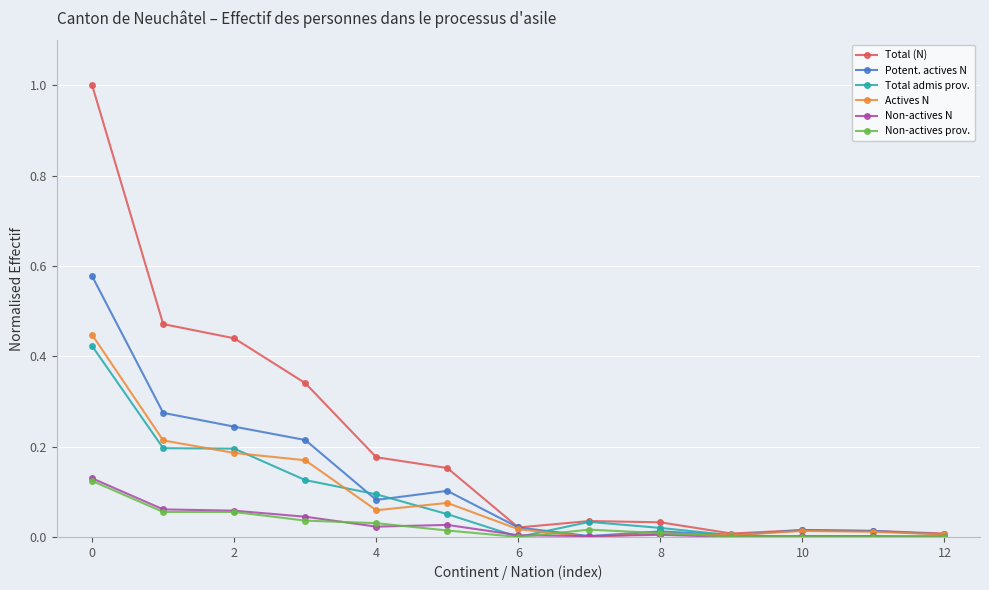

Which series has the largest total across all categories?

Total (N)